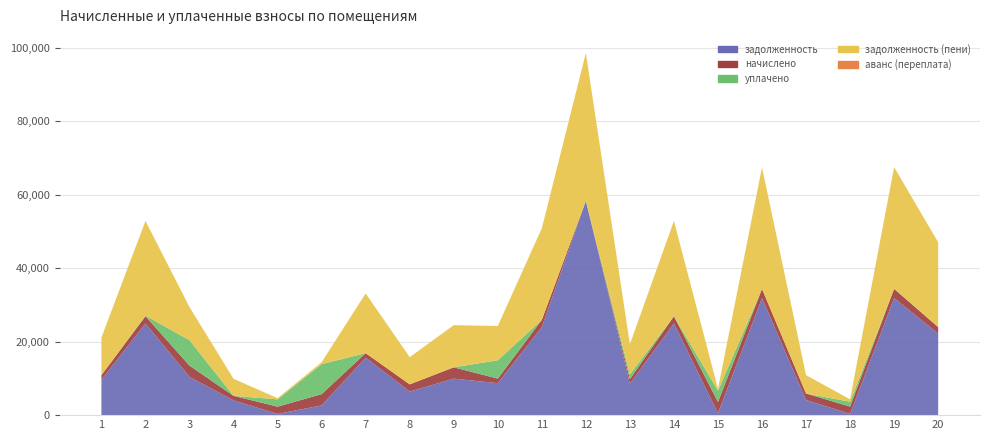

Reading left to right, list all the values displayed in this chart.

задолженность: 1=9643.0	2=24960.3	3=10407.0	4=4014.6	5=330.9	6=2647.6	7=15643.0	8=6405.8	9=9942.1	10=8705.0	11=23960.3	12=58355.2	13=8574.1	14=24960.3	15=513.5	16=31839.9	17=4122.3	18=332.1	19=31874.7	20=22214.2
начислено: 1=1244.1	2=1985.1	3=3081.0	4=1244.1	5=1985.1	6=3081.0	7=1244.1	8=1985.1	9=3081.0	10=1244.1	11=1985.1	12=-15754.2	13=1244.1	14=1985.1	15=3081.0	16=2535.0	17=1766.7	18=1992.9	19=2535.0	20=1766.7
уплачено: 1=0.0	2=152.1	3=6920.0	4=0.0	5=1985.1	6=8174.6	7=0.0	8=0.0	9=0.0	10=5000.0	11=0.0	12=0.0	13=1280.0	14=0.0	15=3081.0	16=0.0	17=0.0	18=1328.6	19=0.0	20=0.0
задолженность (пени): 1=10265.1	2=25800.7	3=9027.5	4=4636.6	5=330.9	6=513.5	7=16265.1	8=7398.3	9=11482.6	10=9327.0	11=24952.8	12=40280.5	13=8216.2	14=25952.8	15=513.5	16=33107.4	17=5005.6	18=664.3	19=33142.2	20=23097.5
аванс (переплата): 1=0.0	2=0.0	3=0.0	4=0.0	5=0.0	6=0.0	7=0.0	8=0.0	9=0.0	10=0.0	11=0.0	12=0.0	13=0.0	14=0.0	15=0.0	16=0.0	17=0.0	18=0.0	19=0.0	20=0.0